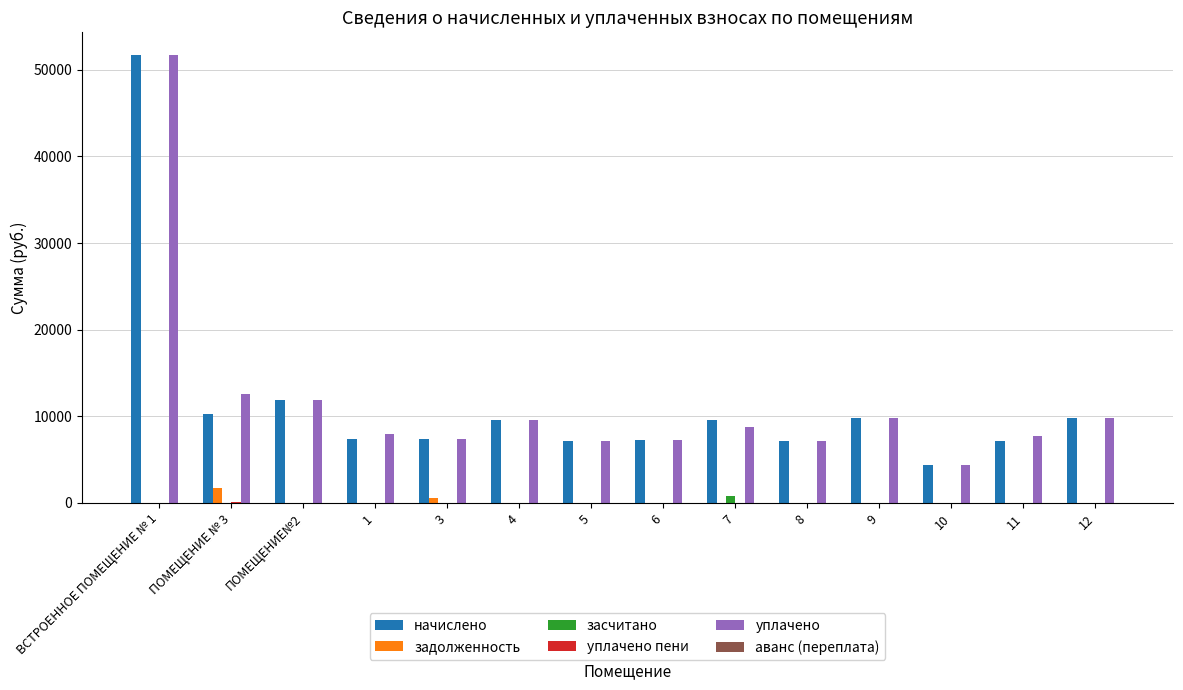

The value of задолженность at 9 is 0.0. True or false?

True